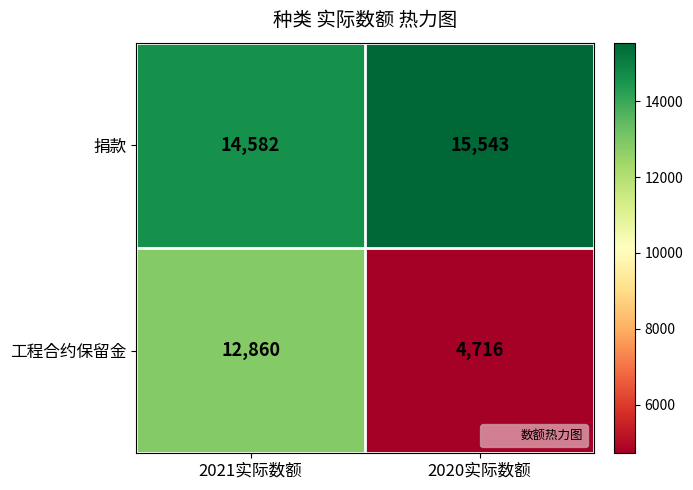

Reading left to right, what are all the values shown in this chart?

捐款: 2021实际数额=14582	2020实际数额=15543
工程合约保留金: 2021实际数额=12860	2020实际数额=4716